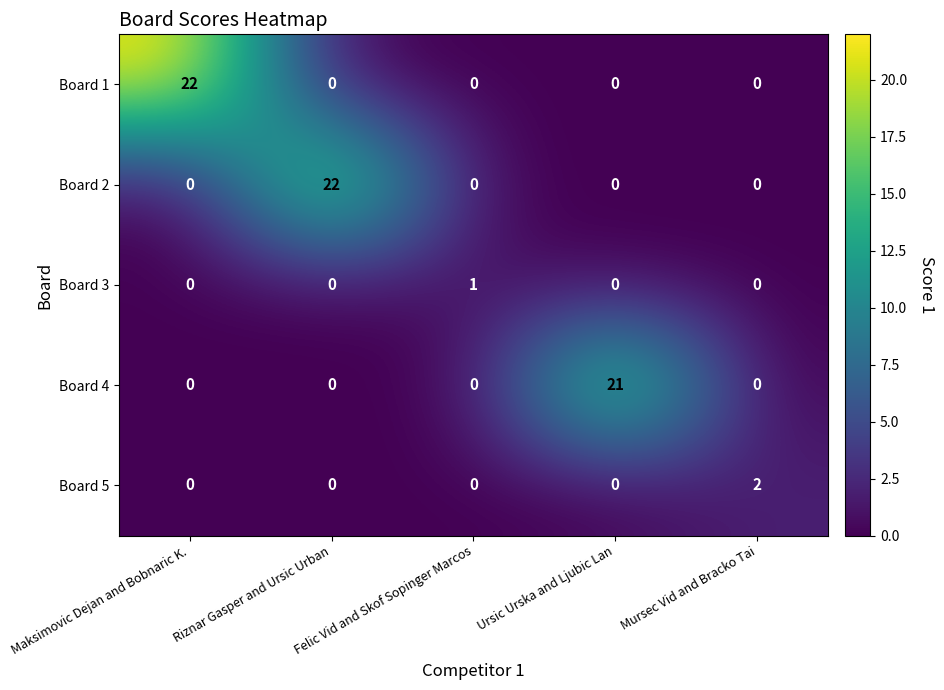

What is the average value of the Board 1 series?

4